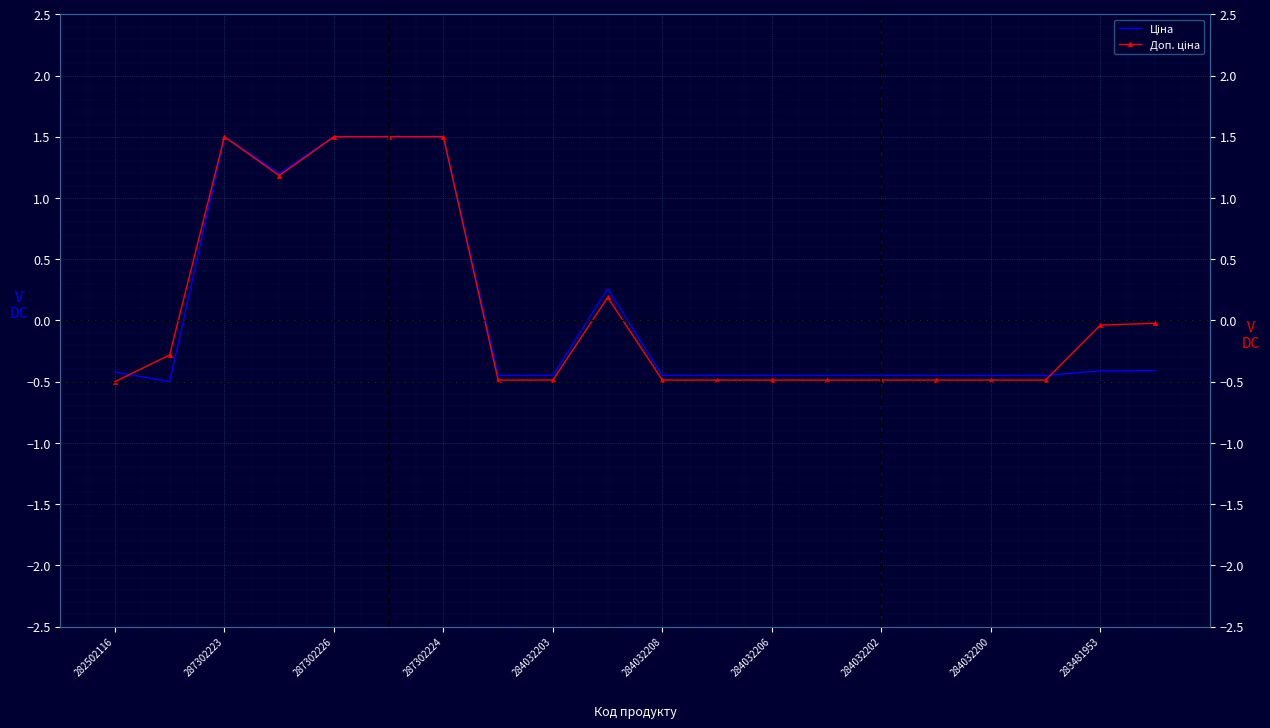

Which series changed the most between 16 and 17?

Ціна